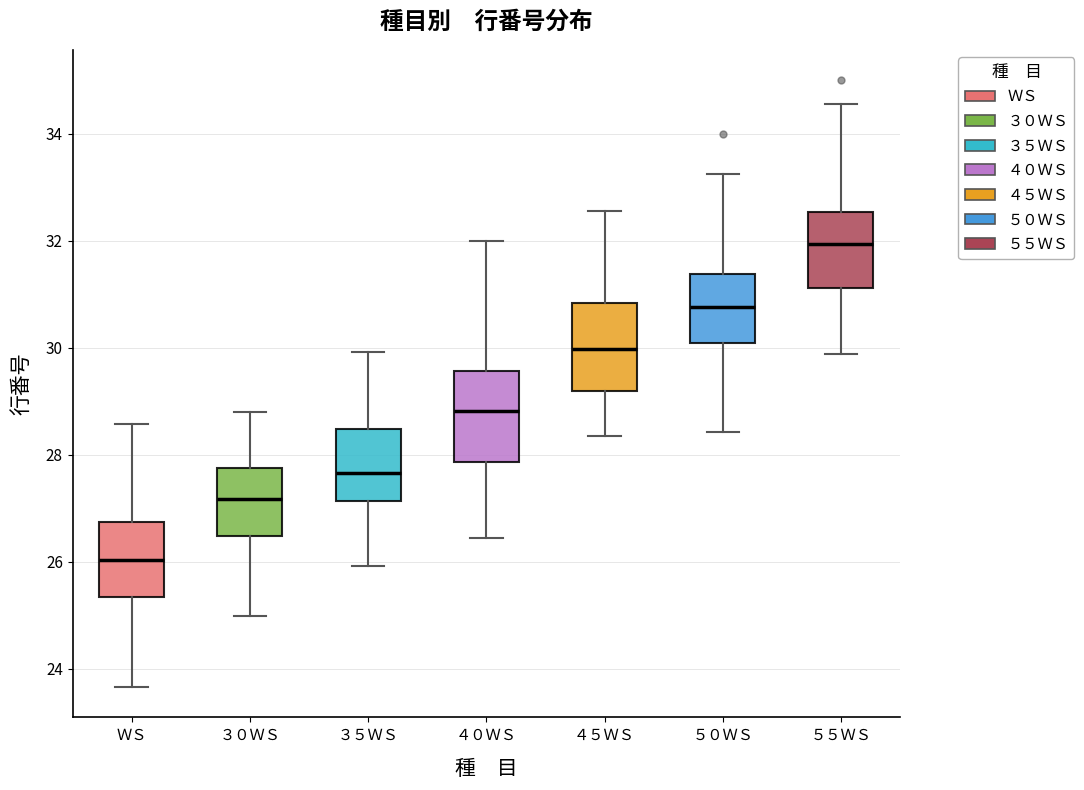

Where is the lower edge of the box for ＷＳ on the y-axis? The values are not printed on the chart, so give them approximately, as read against the axis.

25.4